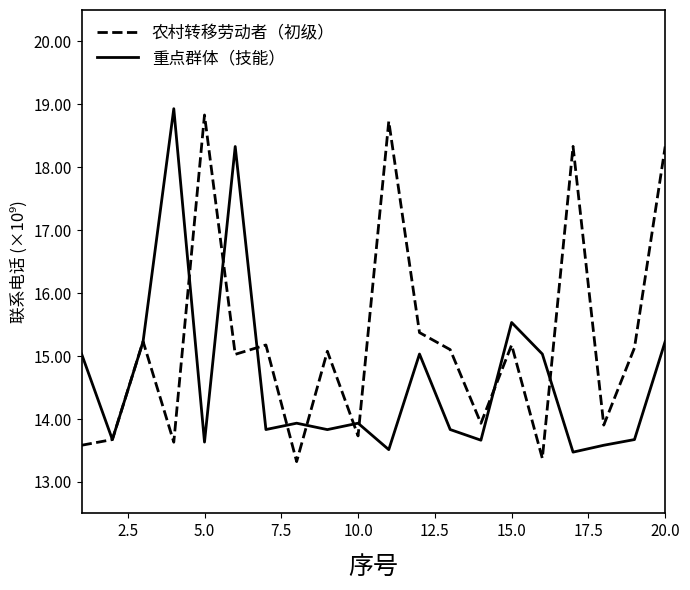

What is the smallest value displayed?

13.3